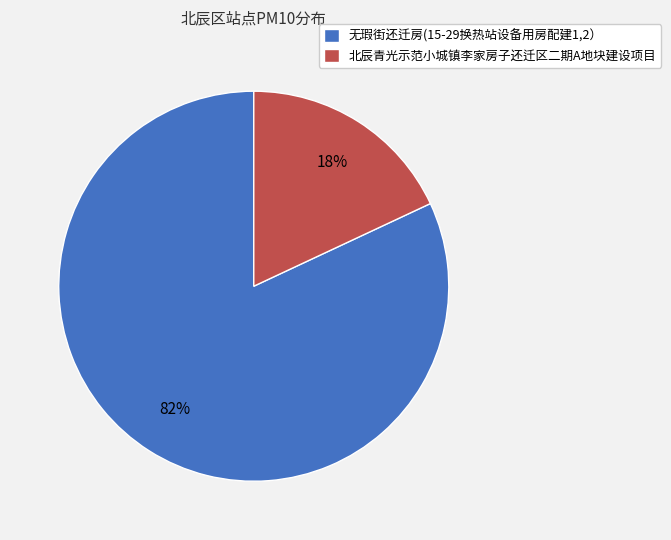

To the nearest percent, what is the average slice percentage?

50%